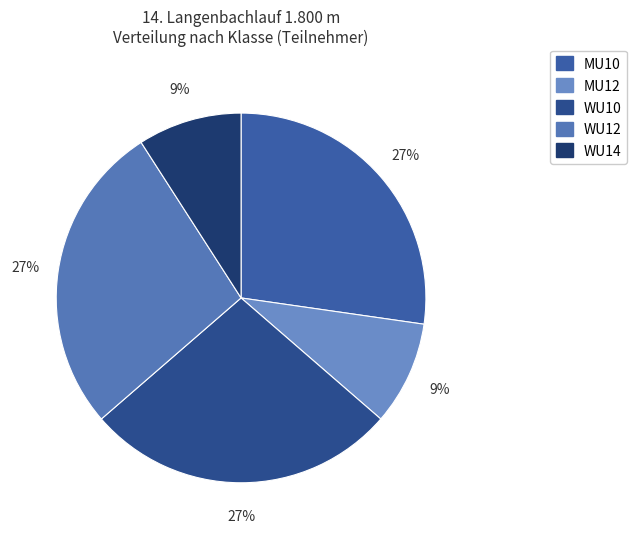

Does WU10 represent more than half of the total?

No